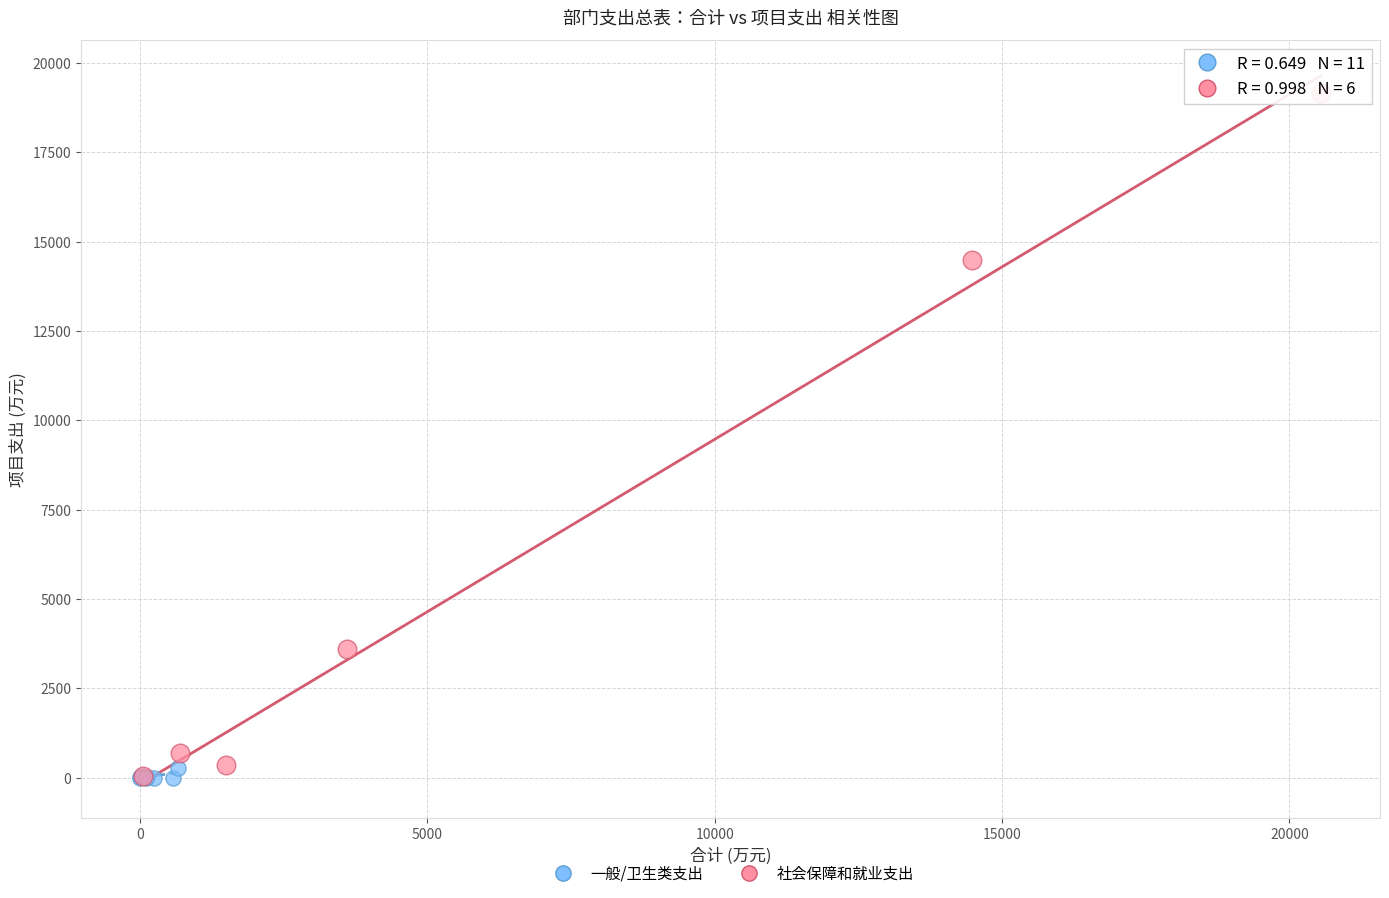

What are all the series names shown in the legend?

一般/卫生类支出, 社会保障和就业支出